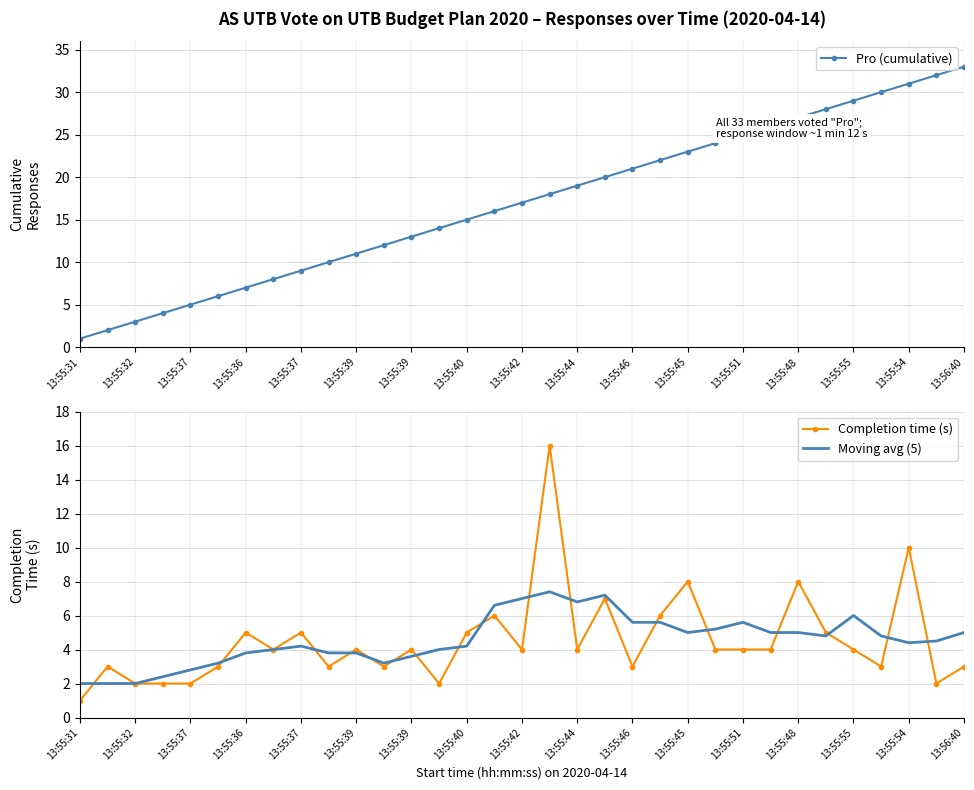

What is the value of the Moving avg (5) point at the 20th from the left?

7.2